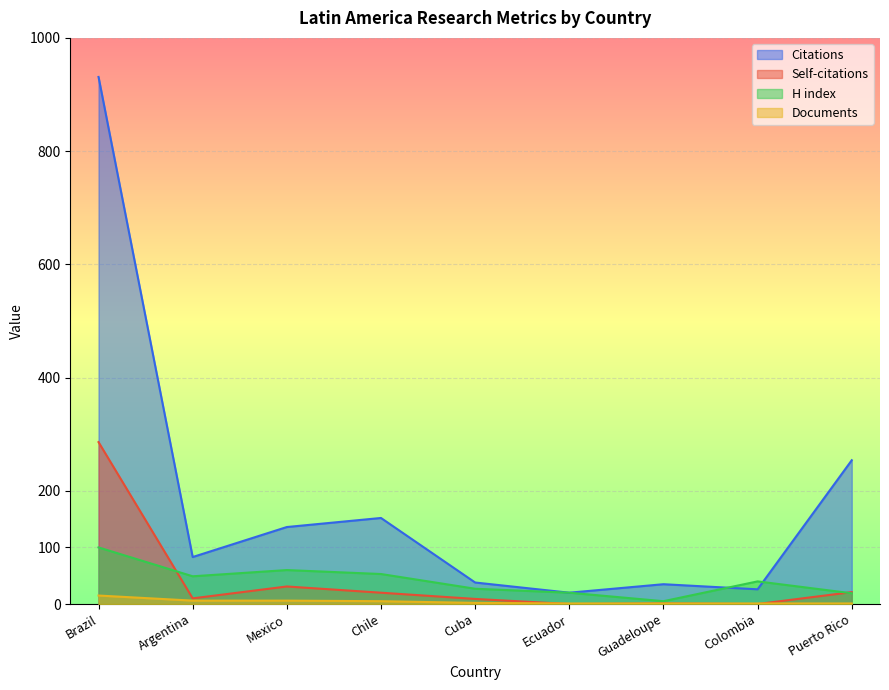

The value of H index at Cuba is 48. True or false?

False